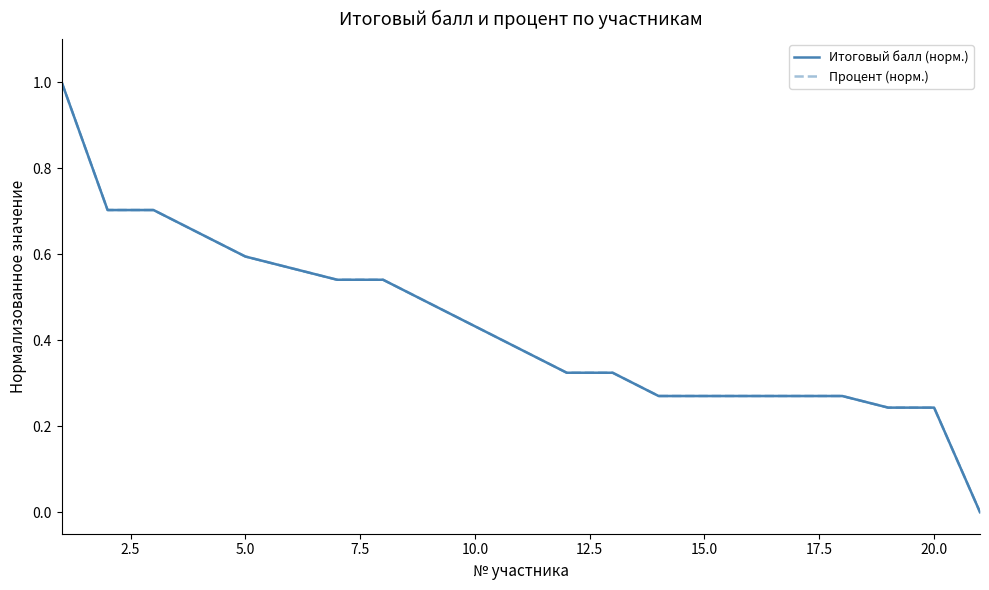

How many data points does each series have?

21